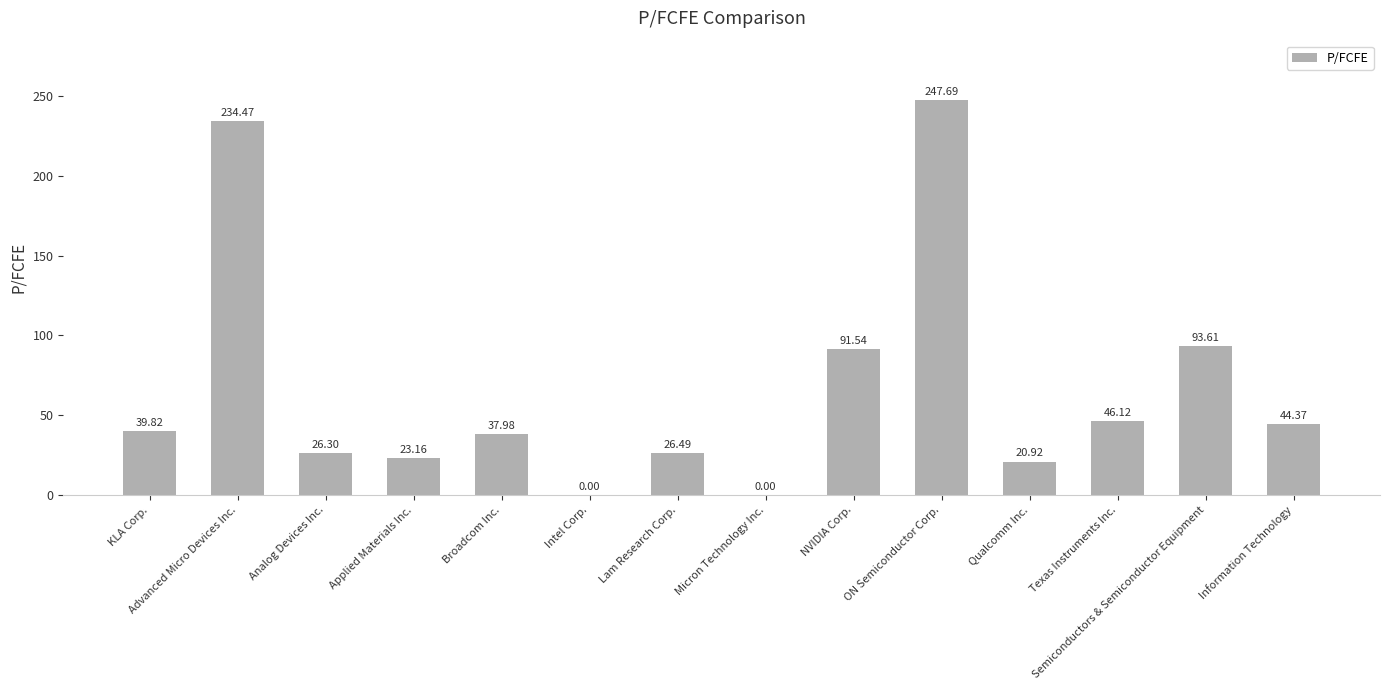

Reading left to right, transcribe all the data shown in this chart.

KLA Corp.=39.8	Advanced Micro Devices Inc.=234.5	Analog Devices Inc.=26.3	Applied Materials Inc.=23.2	Broadcom Inc.=38.0	Intel Corp.=0.0	Lam Research Corp.=26.5	Micron Technology Inc.=0.0	NVIDIA Corp.=91.5	ON Semiconductor Corp.=247.7	Qualcomm Inc.=20.9	Texas Instruments Inc.=46.1	Semiconductors & Semiconductor Equipment=93.6	Information Technology=44.4